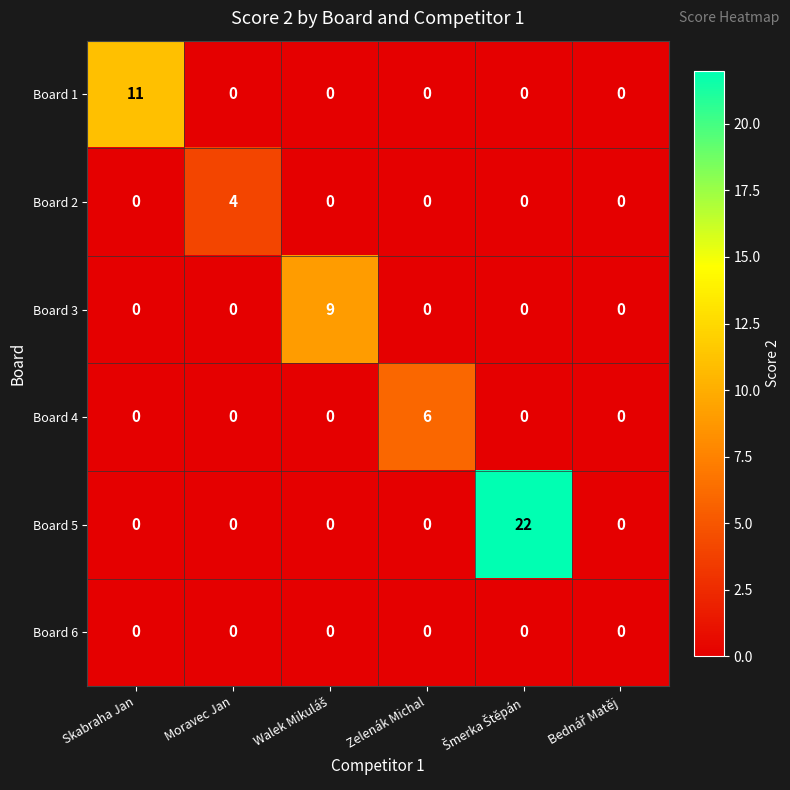

What is the difference between the Board 1 values at Skabraha Jan and Zelenák Michal?

11